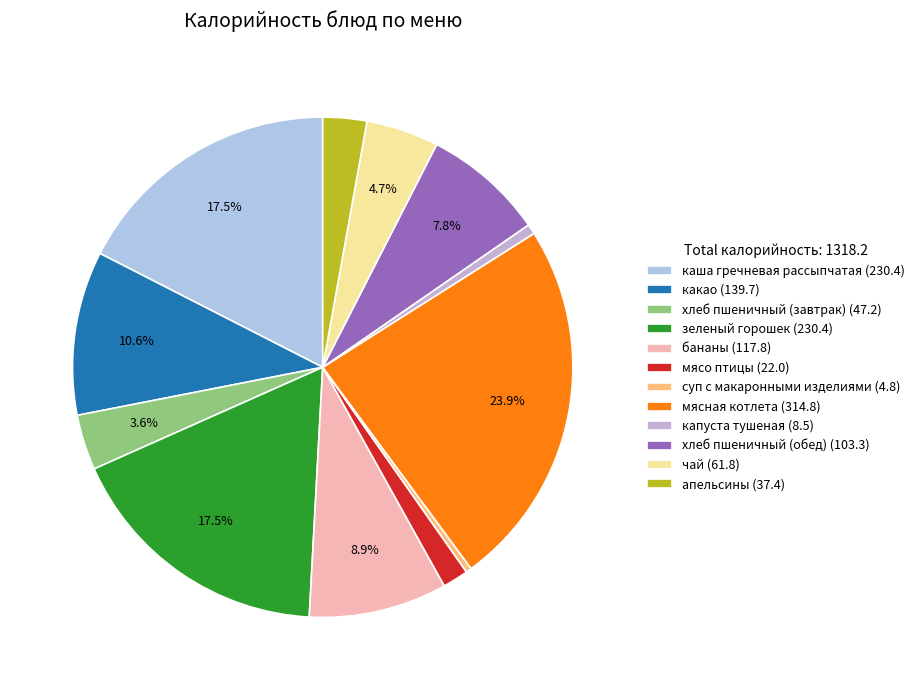

To the nearest percent, what is the difference between the largest and smallest slice percentages?

24%